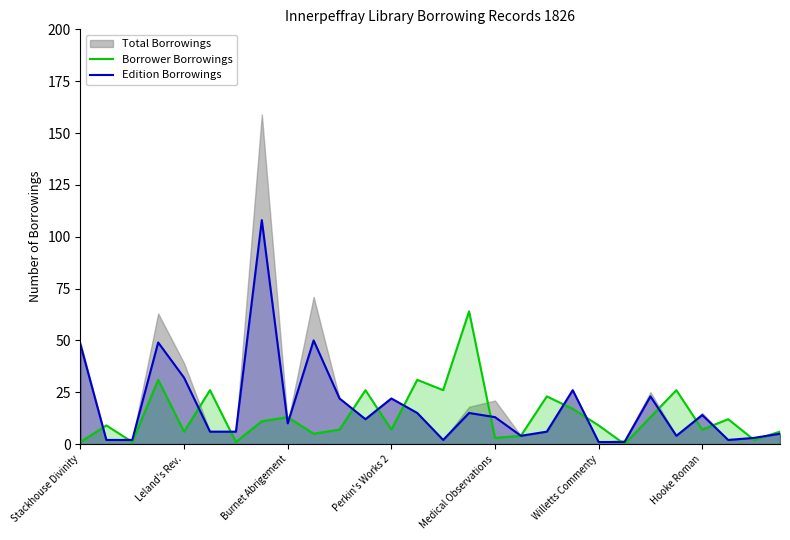

How many values in the Borrower Borrowings series are below 9?

13